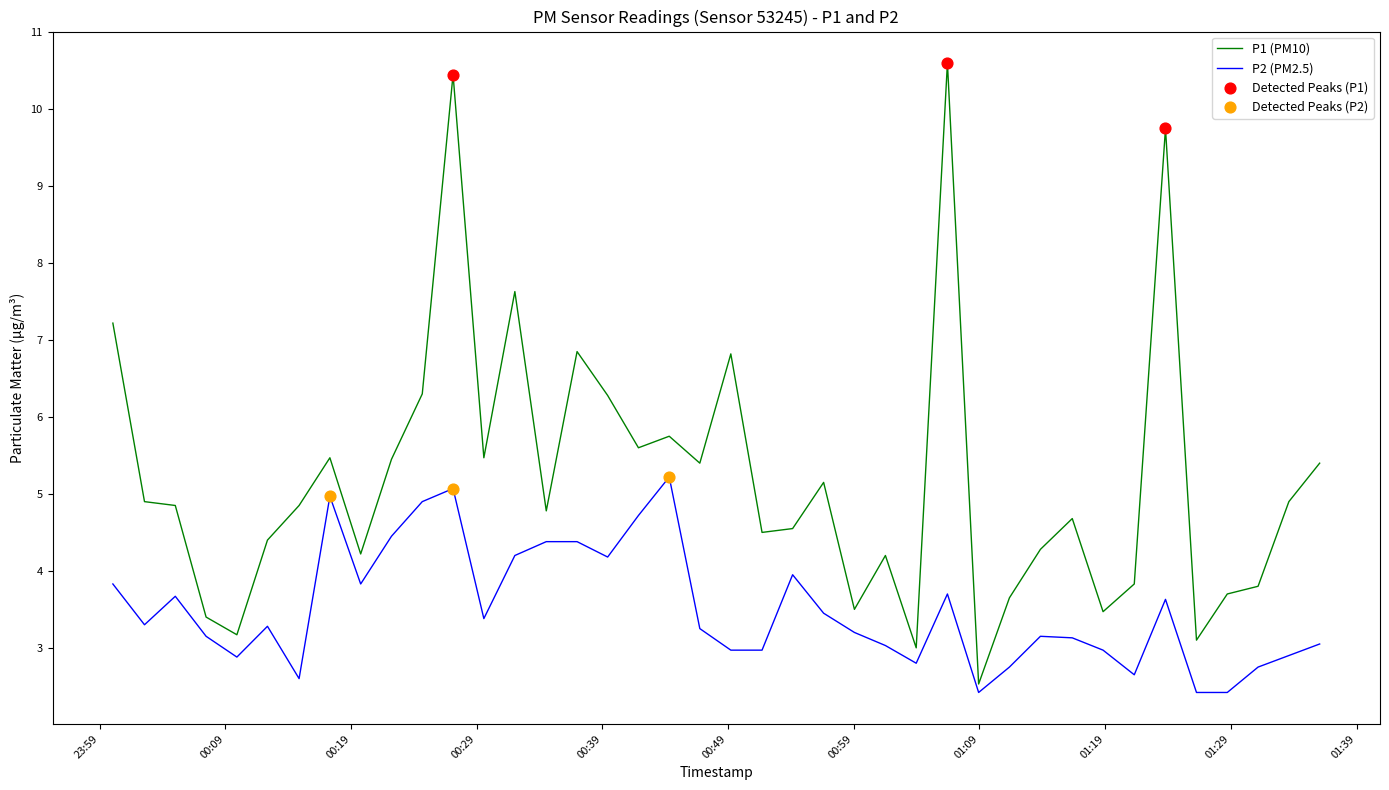

Which series has the largest range (max minus min)?

P1 (PM10)